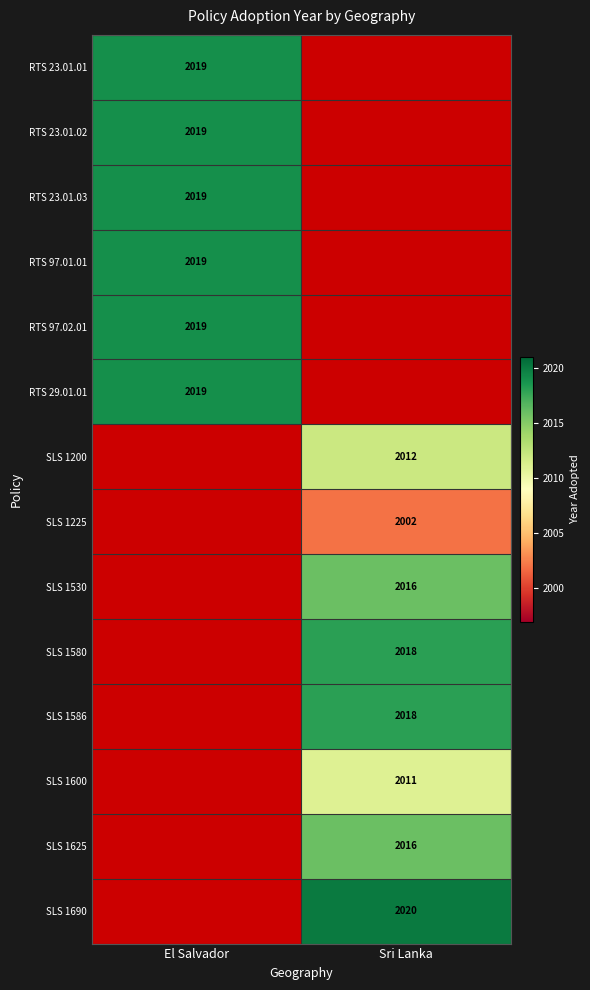

Is it true that RTS 97.01.01 equals 3322 at El Salvador?

False